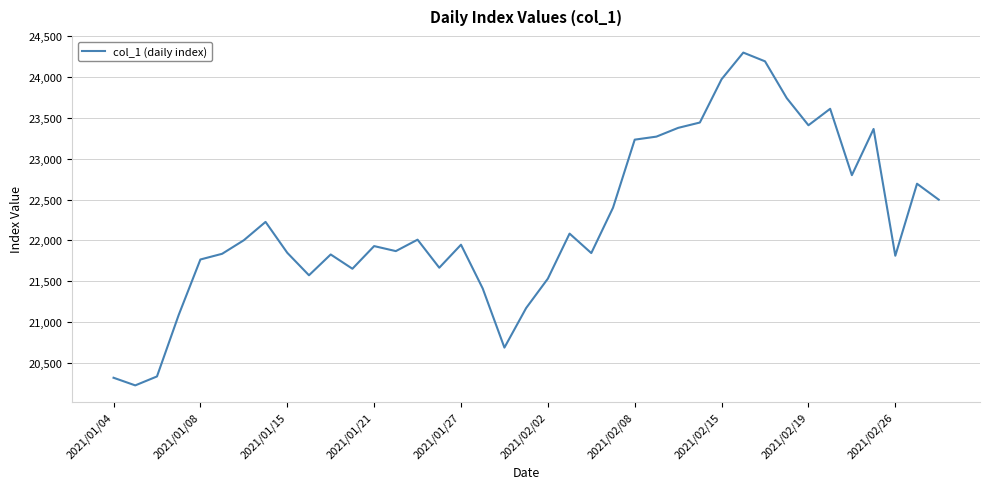

What is the difference between the maximum and minimum values?

4072.6